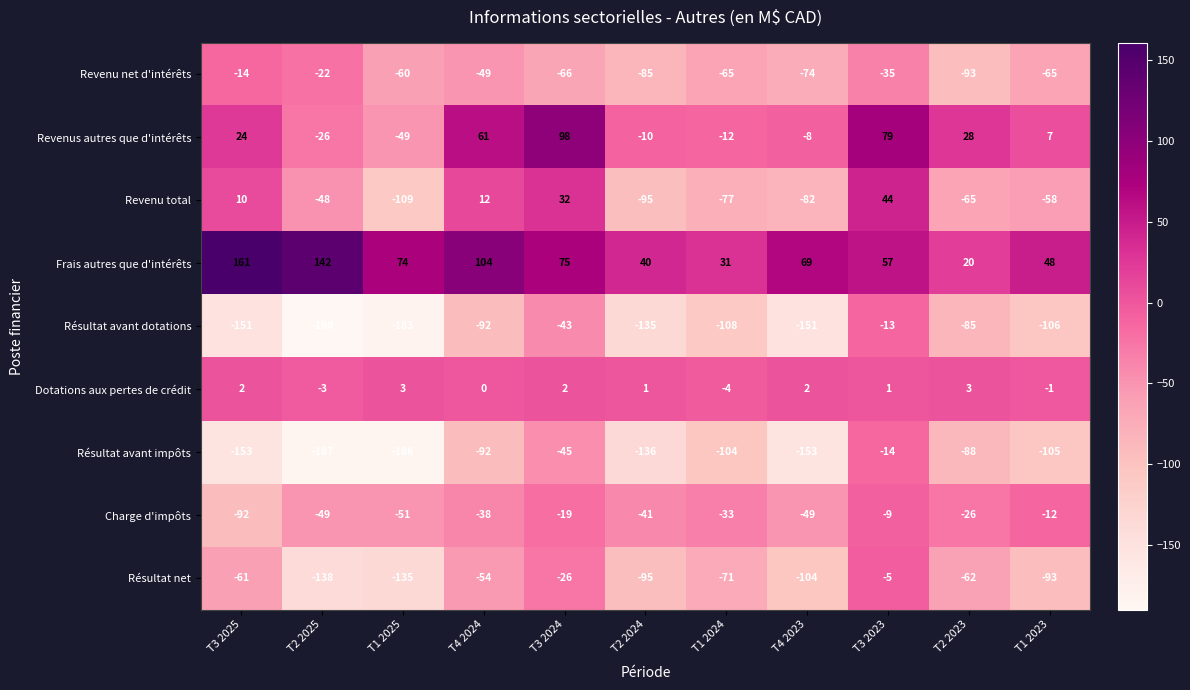

The value of Charge d'impôts at T2 2023 is -35. True or false?

False